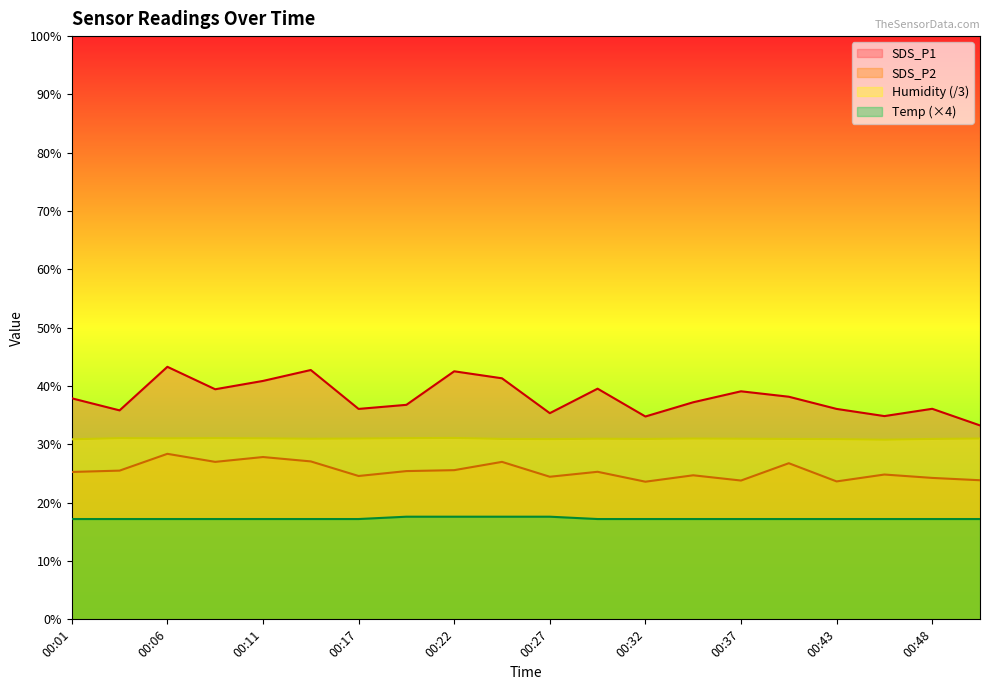

What is the difference between the highest and lowest values at 00:09?

22.3